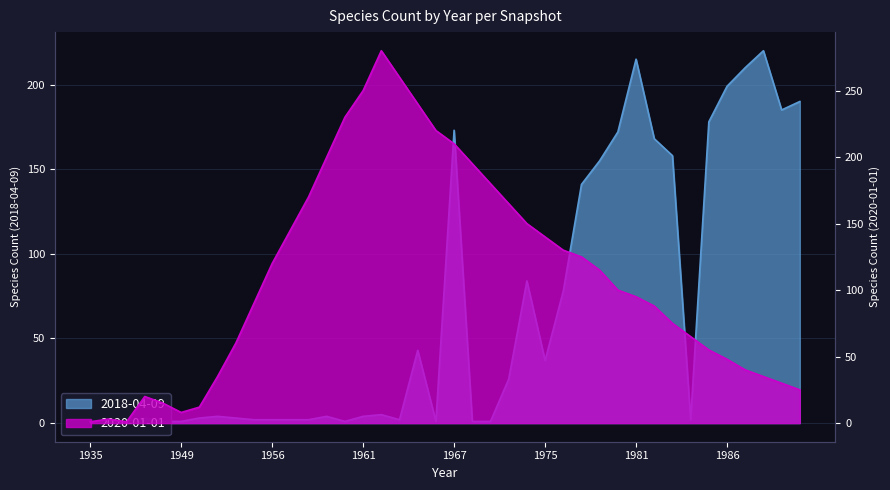

Between 1954 and 1988, which series saw the biggest shift?

2018-04-09